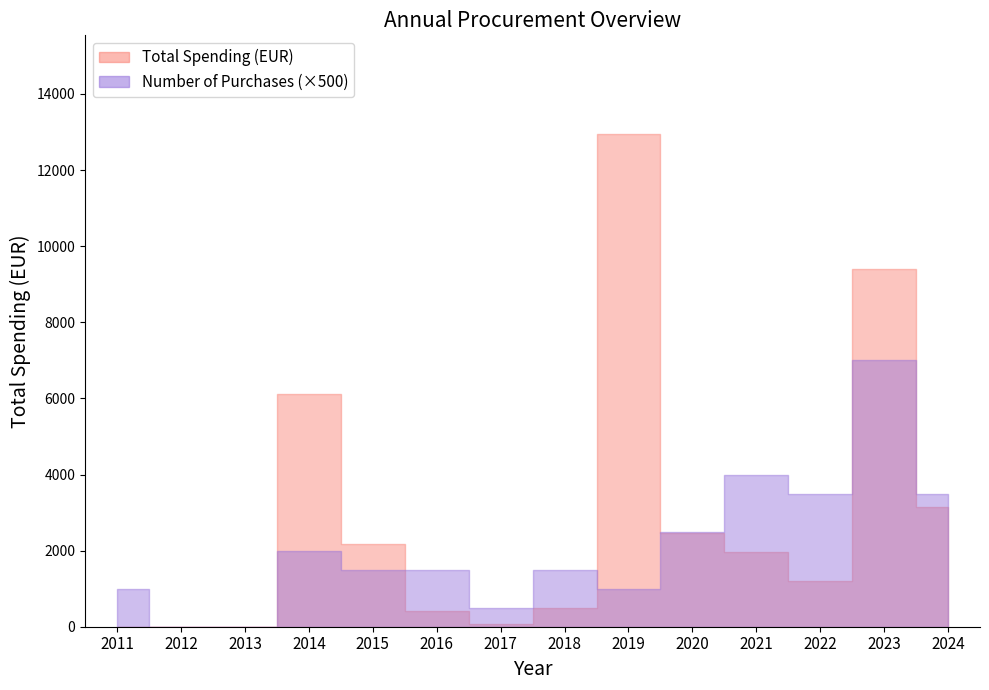

List the series in order of their peak value, lowest first.

Count of Purchases, Total Spending (EUR)